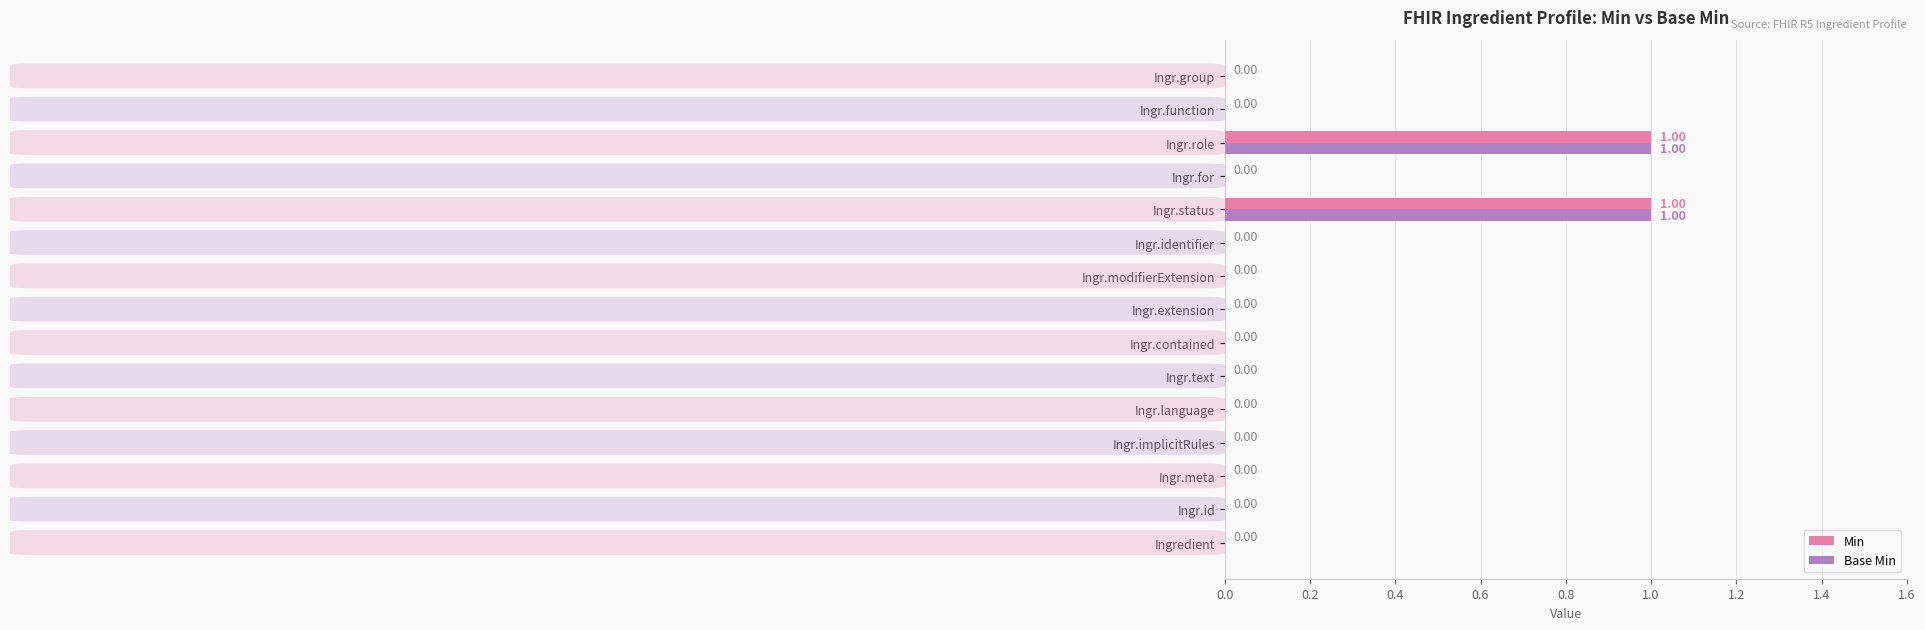

Is the value of Min at Ingr.implicitRules greater than the value of Base Min at Ingr.role?

No